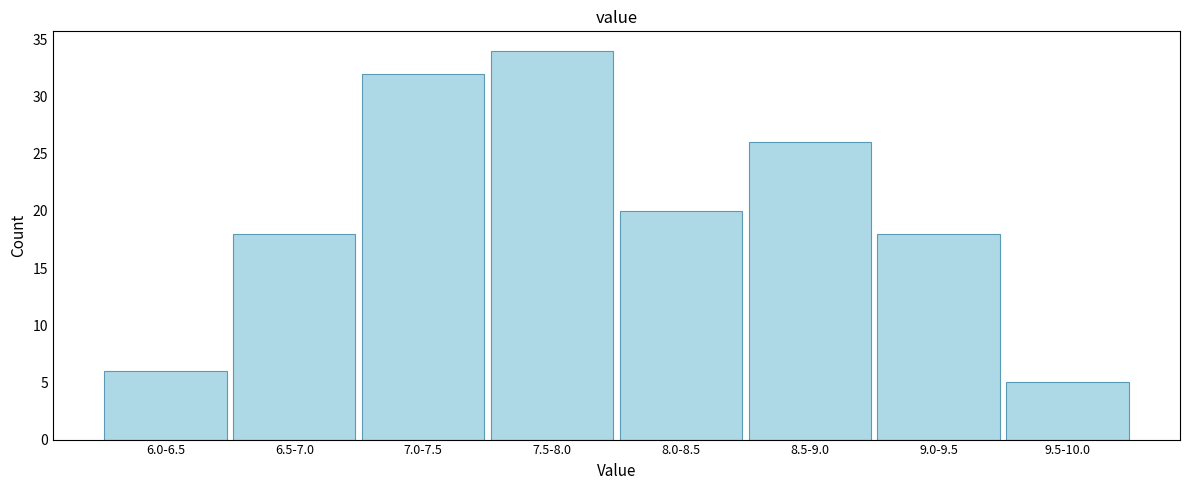

Reading left to right, list all the values displayed in this chart.

6.0-6.5=6	6.5-7.0=18	7.0-7.5=32	7.5-8.0=34	8.0-8.5=20	8.5-9.0=26	9.0-9.5=18	9.5-10.0=5